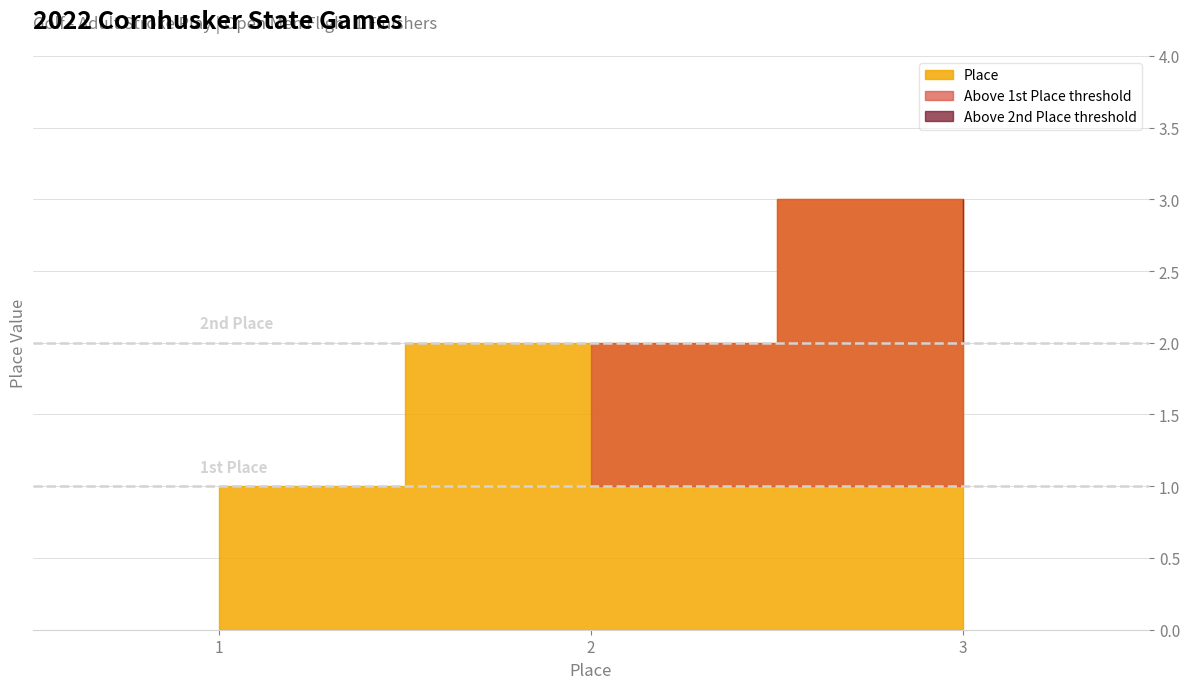

What is the approximate value at 2?

2